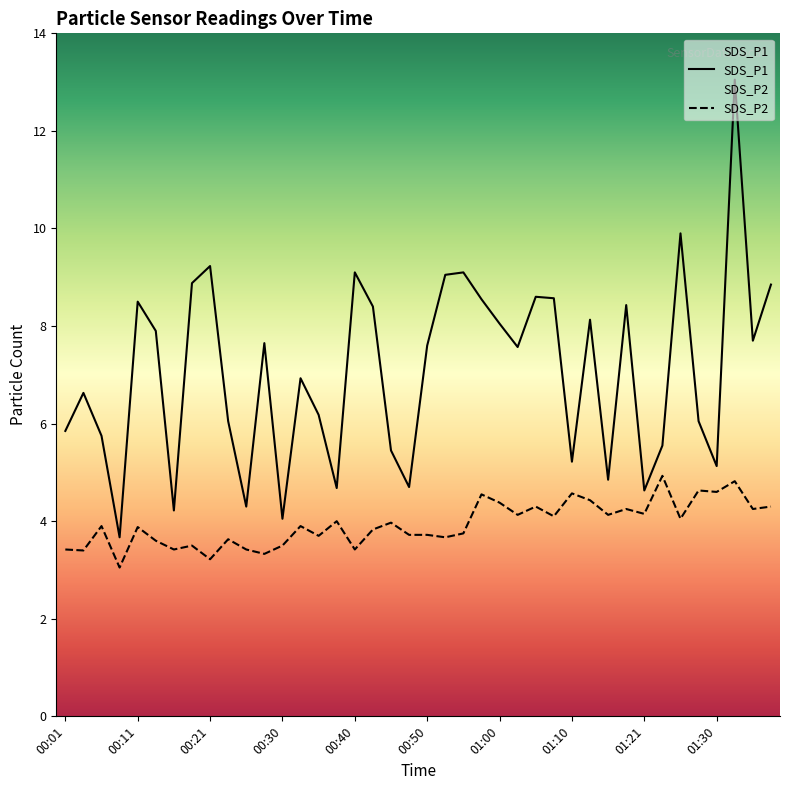

What is the sum of all SDS_P2 values?

157.5